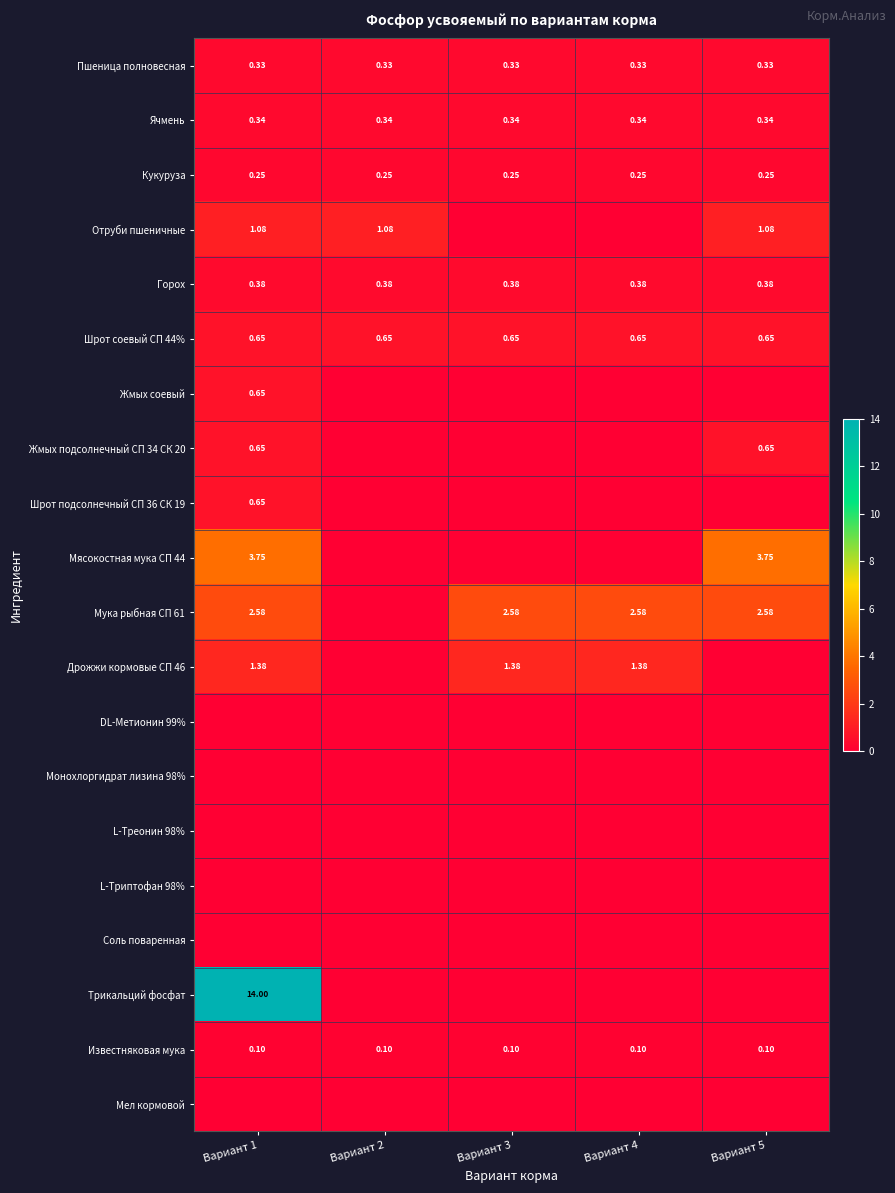

The Жмых подсолнечный СП 34 СК 20 series shows 0.7 at Вариант 5. True or false?

True